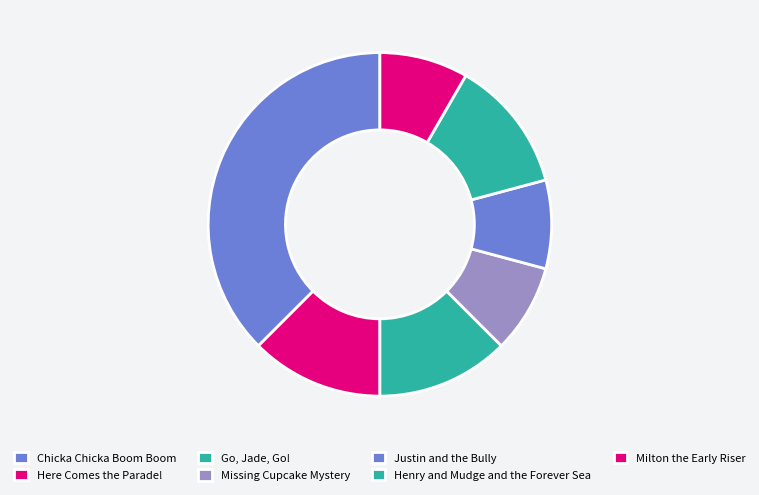

True or false: Chicka Chicka Boom Boom accounts for 32% of the total.

False